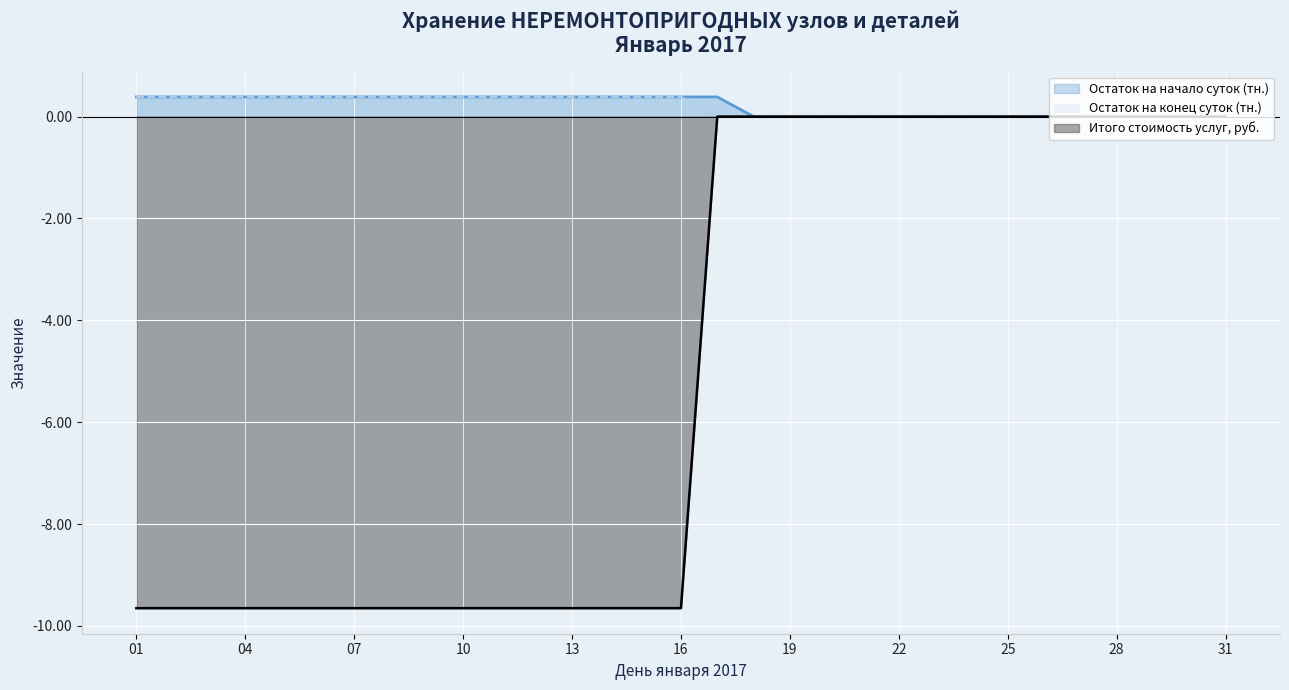

True or false: Остаток на начало суток (тн.) has more than 2 interior local peaks.

False